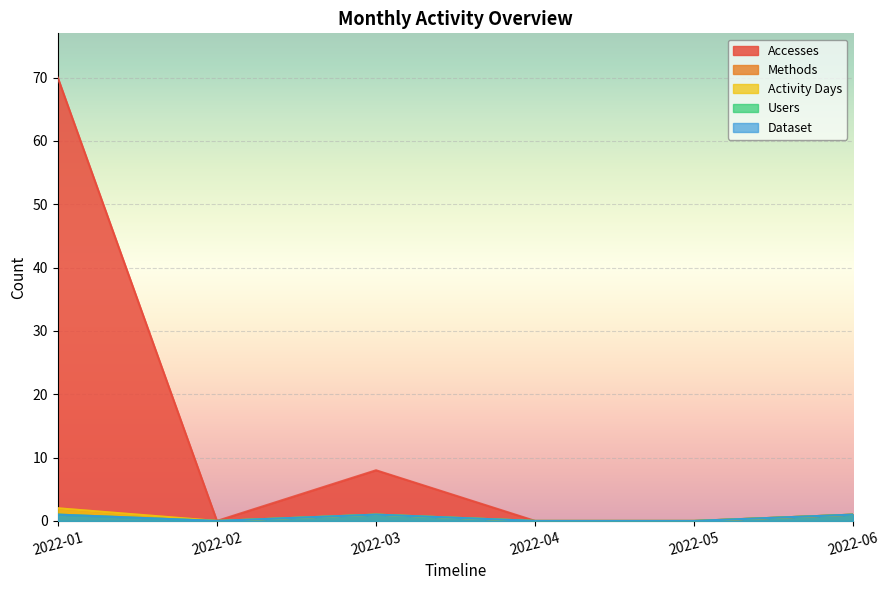

Rank the series at 2022-03 from highest to lowest value.

Accesses, Methods, Activity Days, Users, Dataset